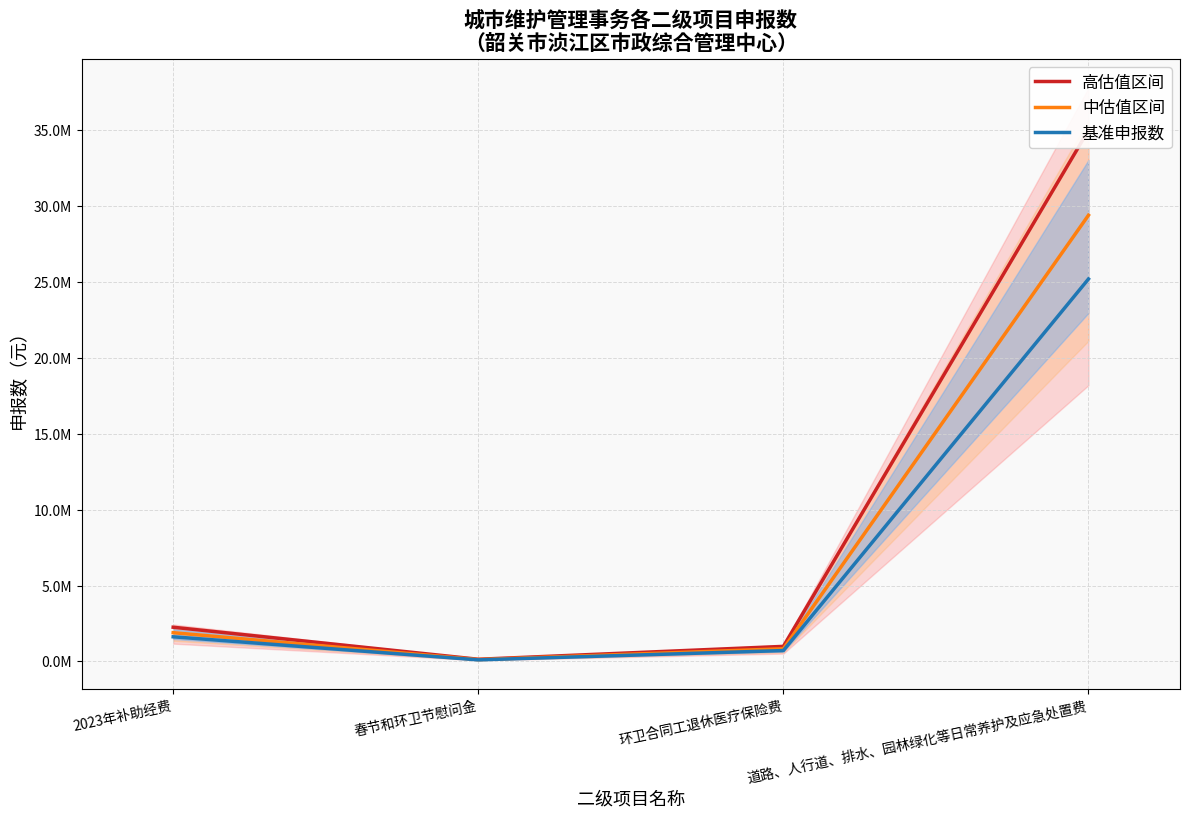

What is the sum of the 中估值区间 values at 道路、人行道、排水、园林绿化等日常养护及应急处置费 and 春节和环卫节慰问金?

29516550.0